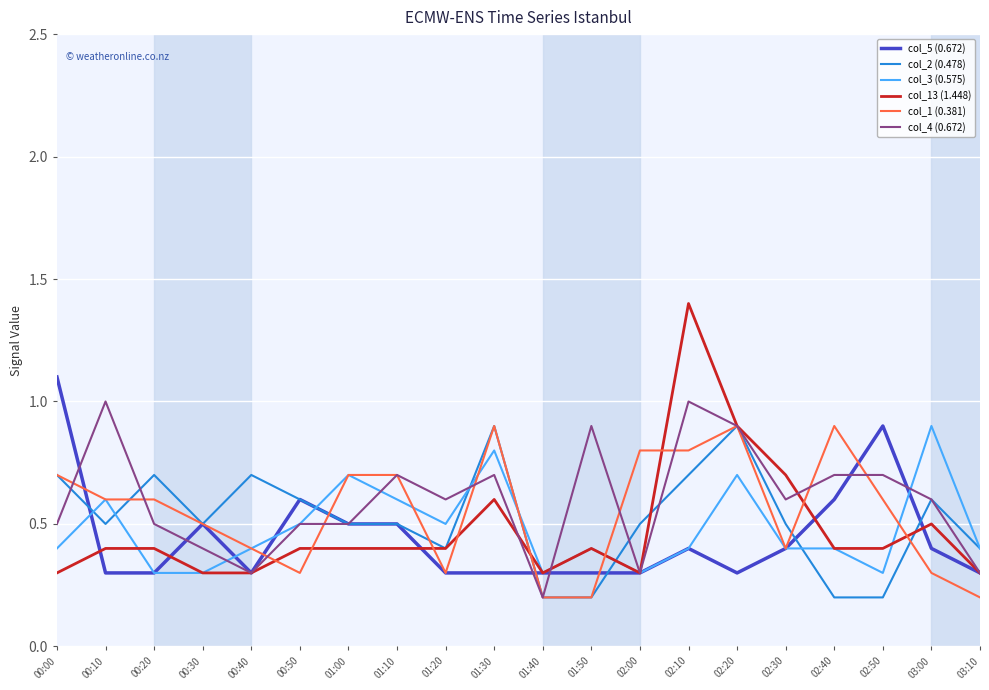

The col_13 (1.448) series shows 0.2 at 01:10. True or false?

False